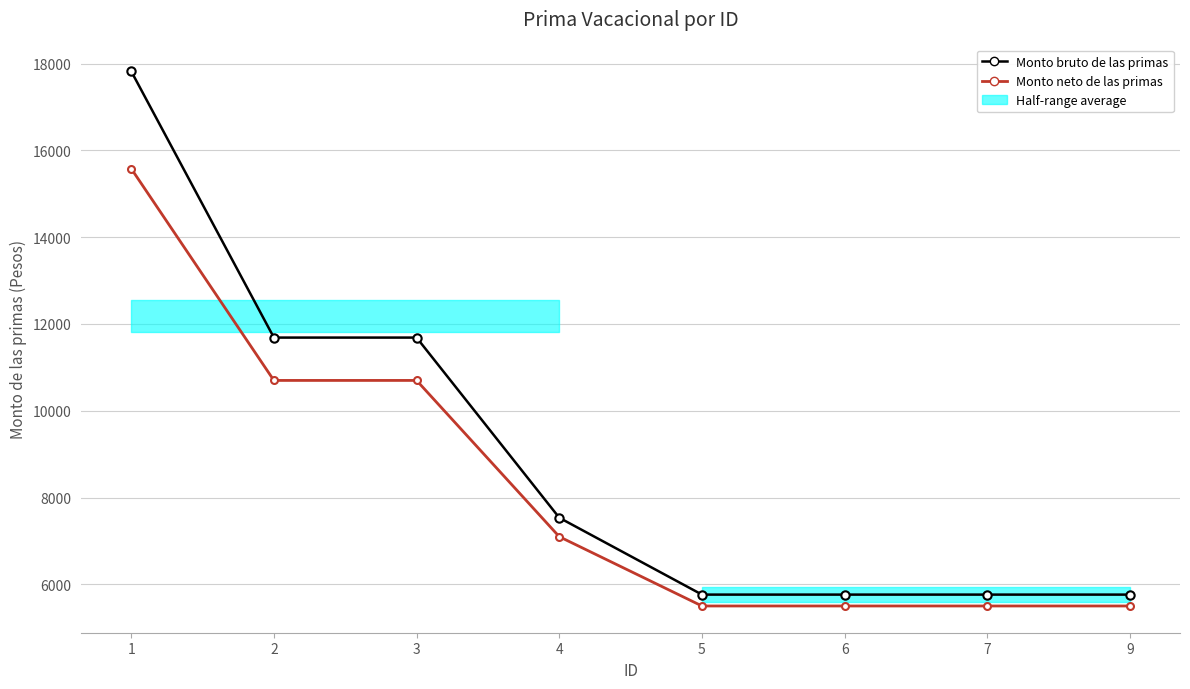

What is the sum of all Monto bruto de las primas values?

71800.3